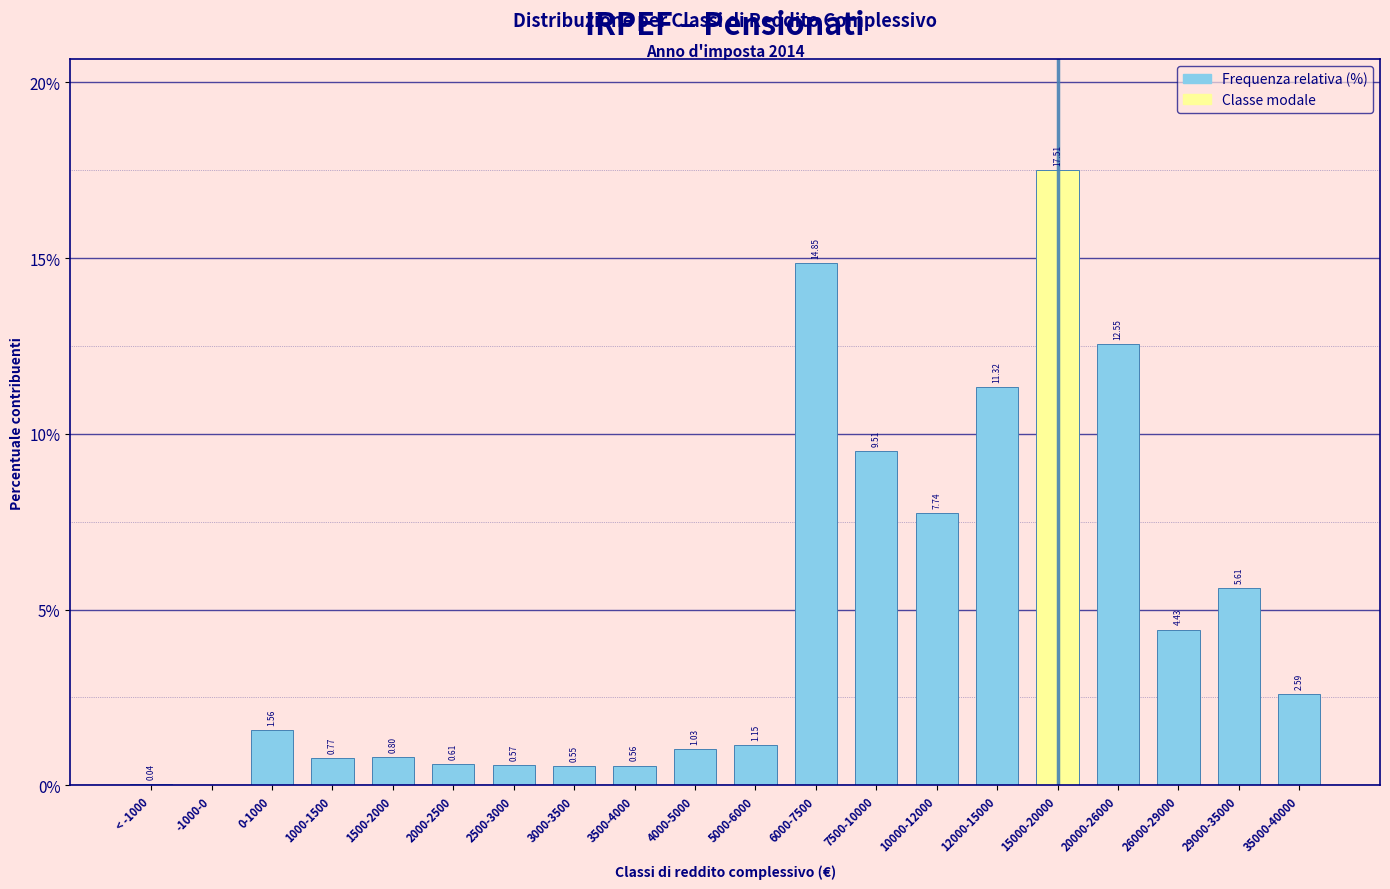

What is the sum of all values?

93.8